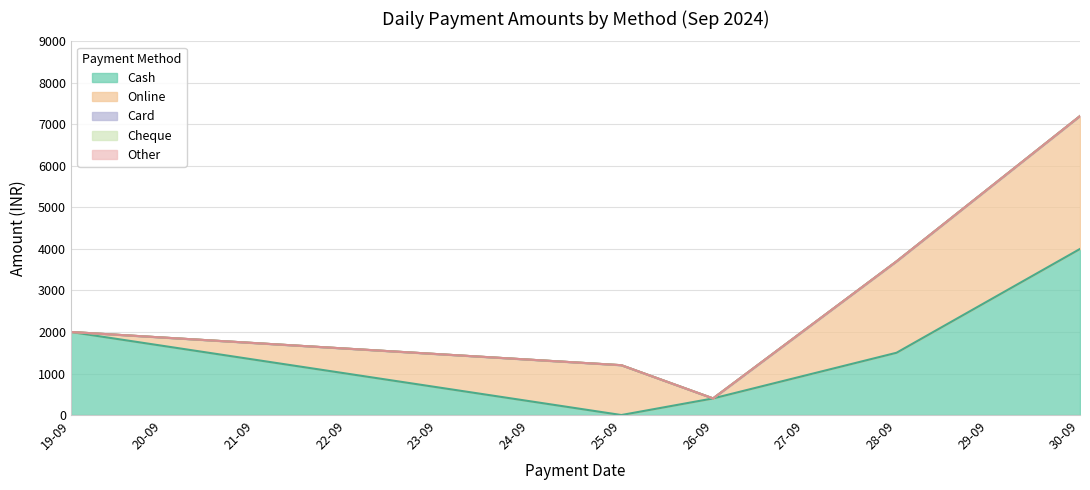

How many data points does each series have?

5